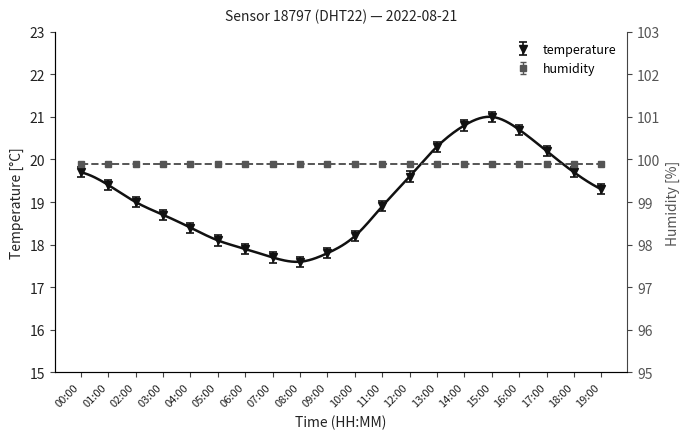

Where is the first local minimum?

08:00